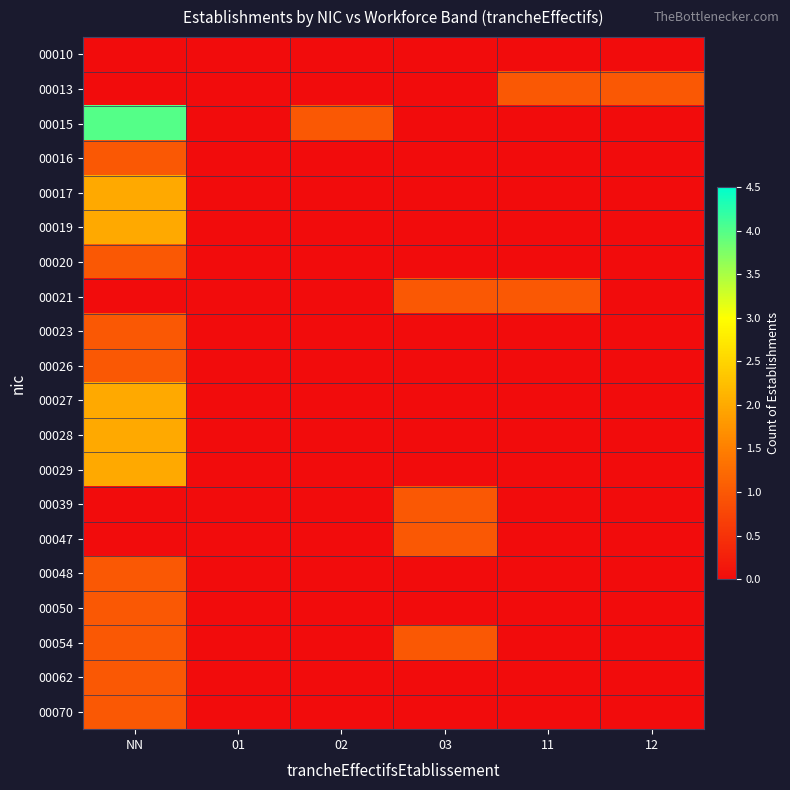

Reading right to left, list all the values displayed in this chart.

00010: 12=0	11=0	03=0	02=0	01=0	NN=0
00013: 12=1	11=1	03=0	02=0	01=0	NN=0
00015: 12=0	11=0	03=0	02=1	01=0	NN=4
00016: 12=0	11=0	03=0	02=0	01=0	NN=1
00017: 12=0	11=0	03=0	02=0	01=0	NN=2
00019: 12=0	11=0	03=0	02=0	01=0	NN=2
00020: 12=0	11=0	03=0	02=0	01=0	NN=1
00021: 12=0	11=1	03=1	02=0	01=0	NN=0
00023: 12=0	11=0	03=0	02=0	01=0	NN=1
00026: 12=0	11=0	03=0	02=0	01=0	NN=1
00027: 12=0	11=0	03=0	02=0	01=0	NN=2
00028: 12=0	11=0	03=0	02=0	01=0	NN=2
00029: 12=0	11=0	03=0	02=0	01=0	NN=2
00039: 12=0	11=0	03=1	02=0	01=0	NN=0
00047: 12=0	11=0	03=1	02=0	01=0	NN=0
00048: 12=0	11=0	03=0	02=0	01=0	NN=1
00050: 12=0	11=0	03=0	02=0	01=0	NN=1
00054: 12=0	11=0	03=1	02=0	01=0	NN=1
00062: 12=0	11=0	03=0	02=0	01=0	NN=1
00070: 12=0	11=0	03=0	02=0	01=0	NN=1